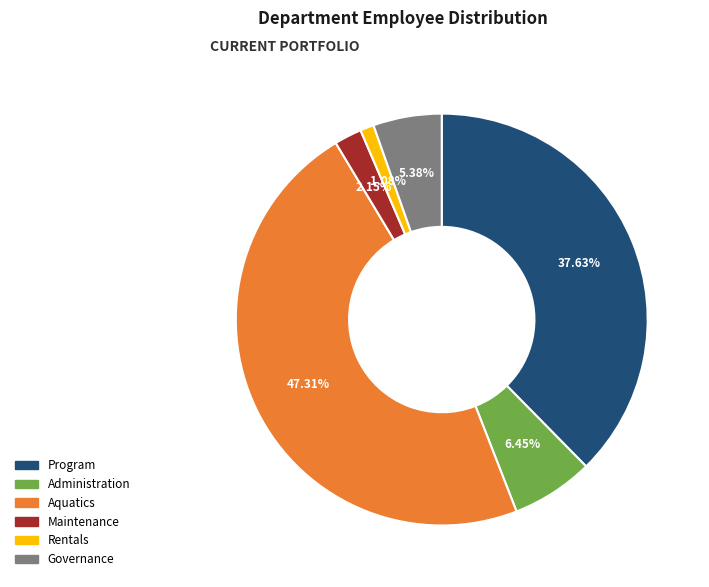

What percentage is the Governance slice, to the nearest percent?

5%